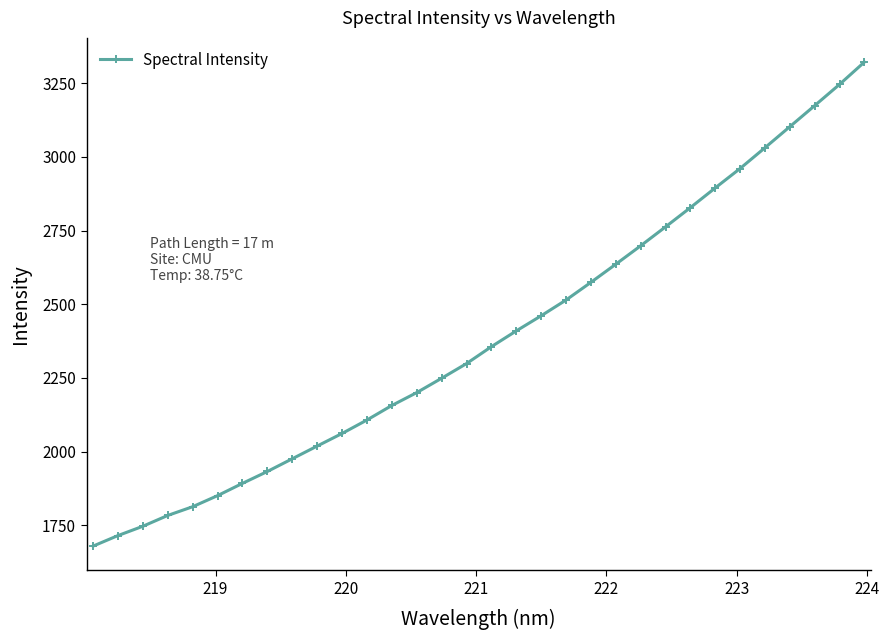

What is the value of the 27th point from the left?

2960.7